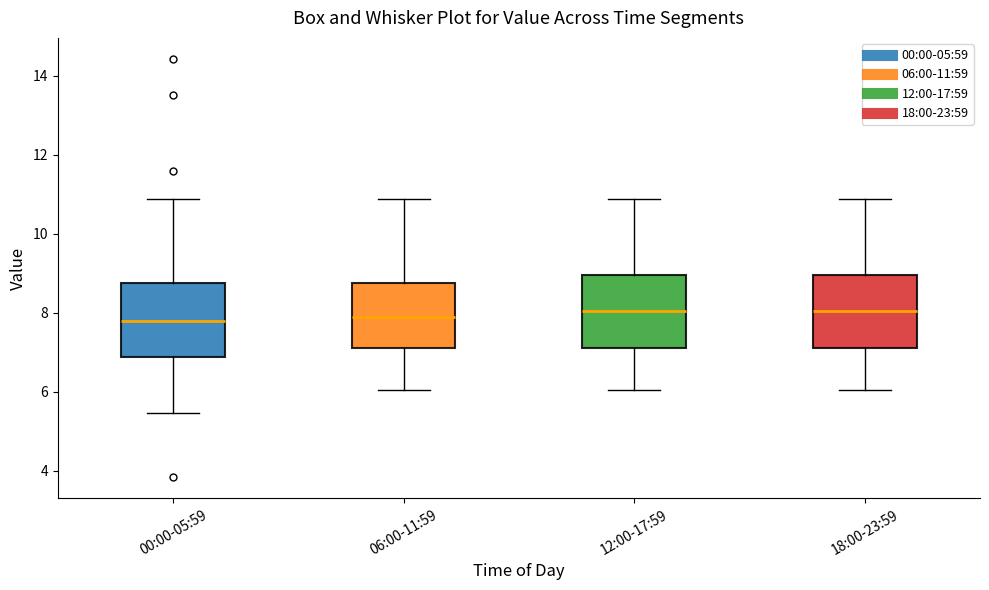

Where does the upper whisker of the box for 12:00-17:59 end on the y-axis? The values are not printed on the chart, so give them approximately, as read against the axis.

10.8